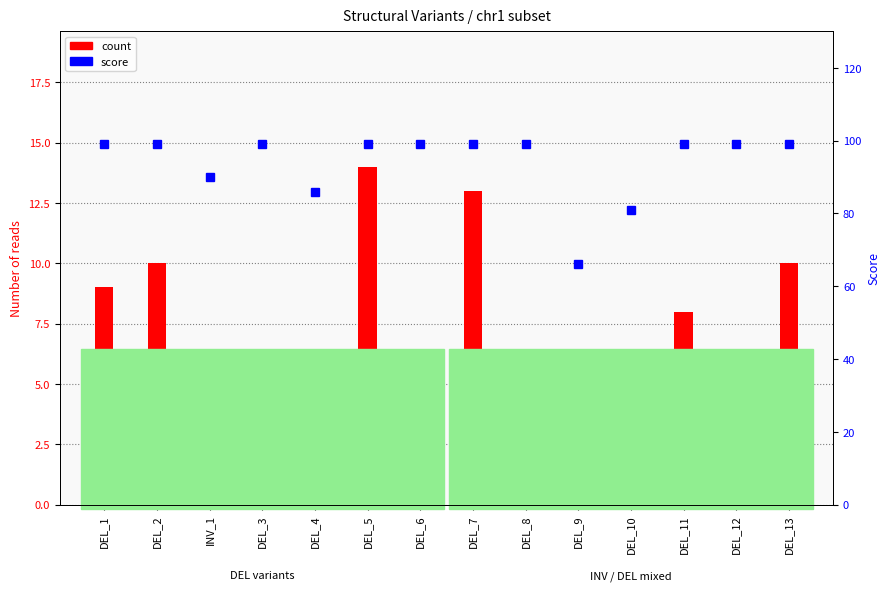

Does the chart contain any negative values?

No